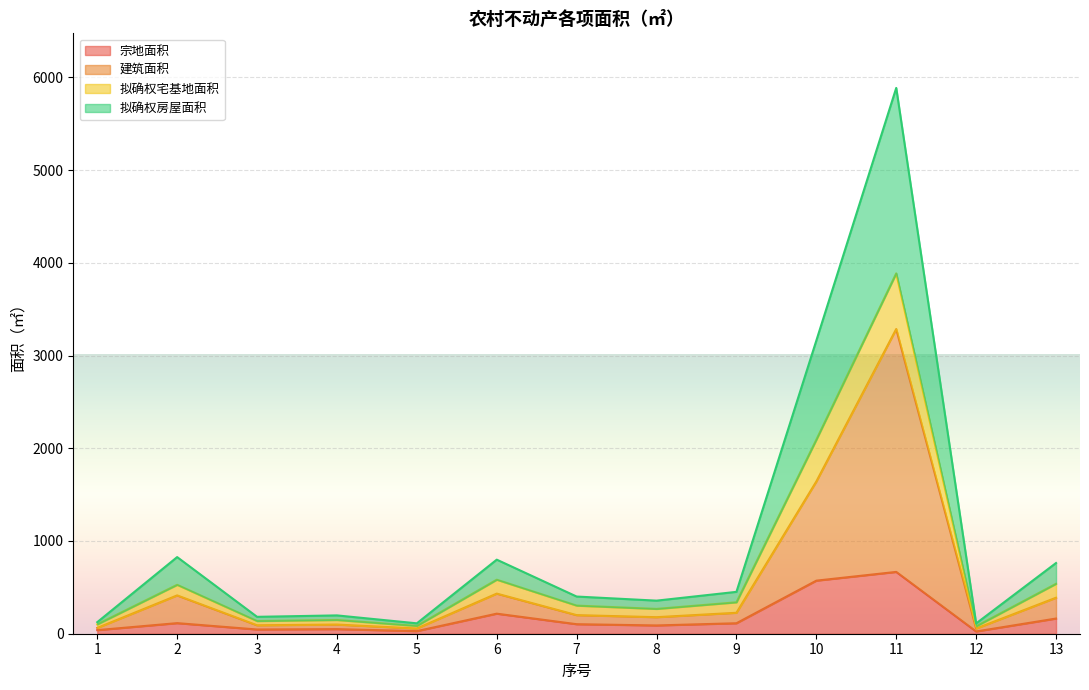

What is the greatest value displayed?

5886.1